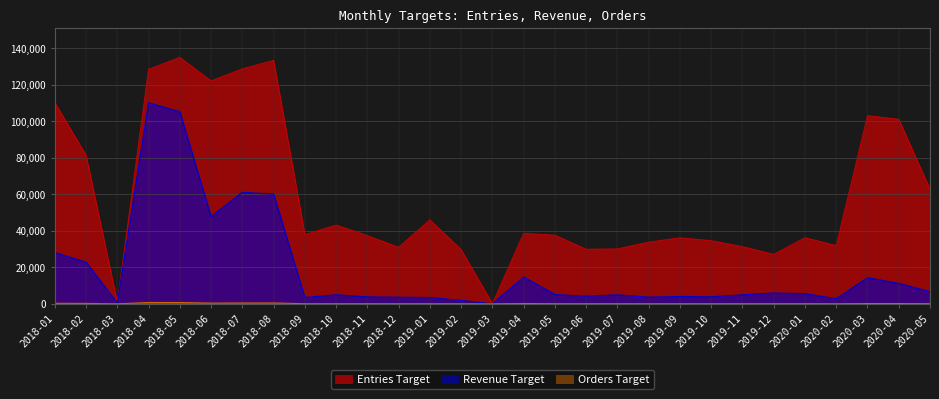

True or false: Entries Target has a value of 103061.7 at 2020-03.

True